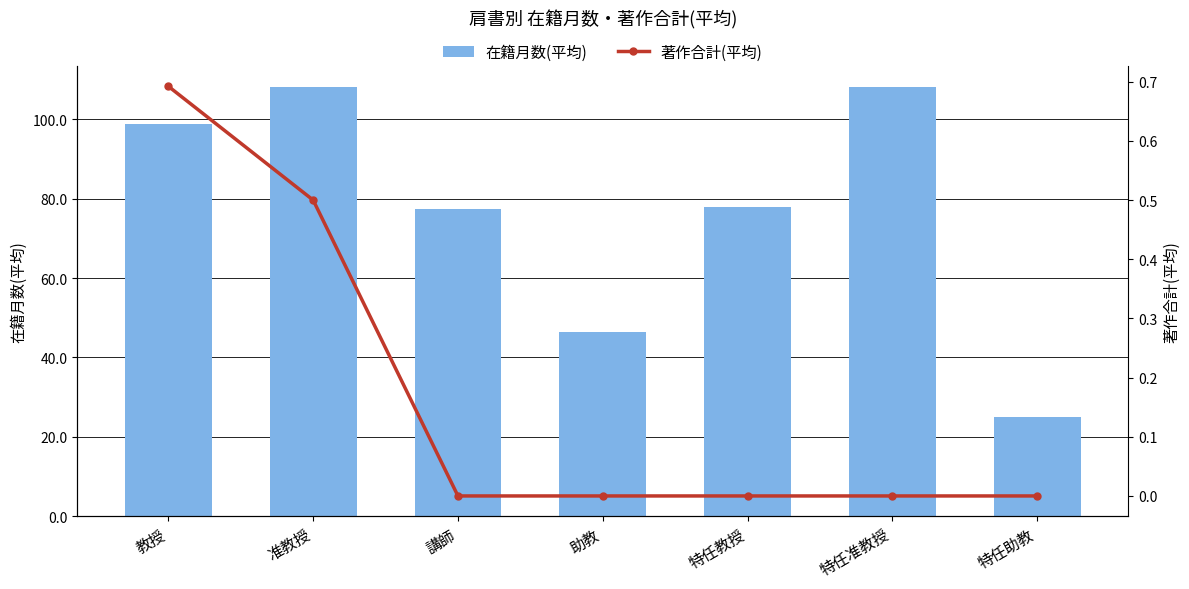

What is the greatest value displayed?

108.0